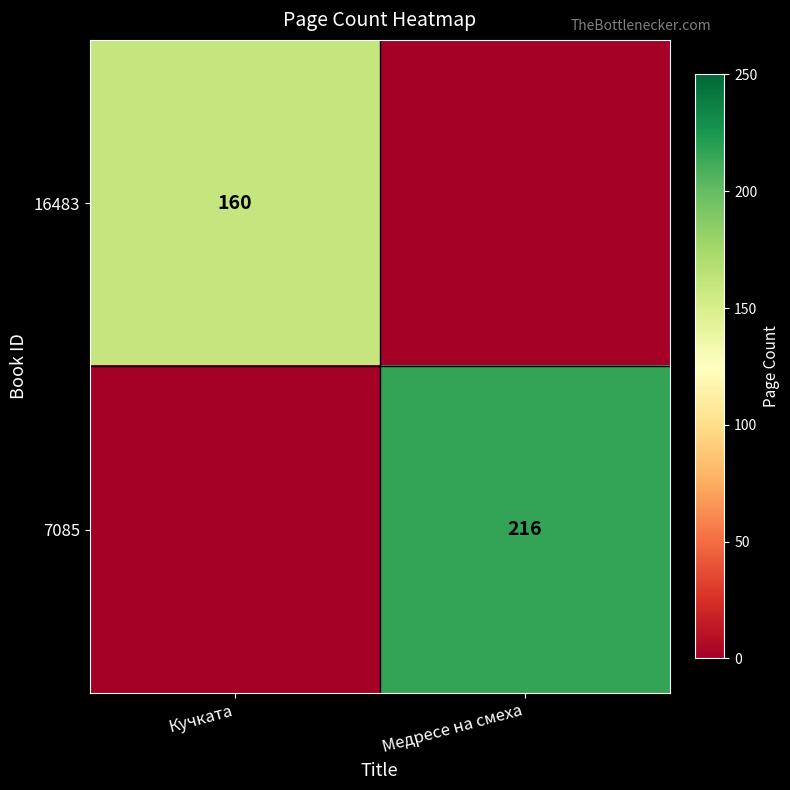

Is it true that 7085 equals 216 at Медресе на смеха?

True